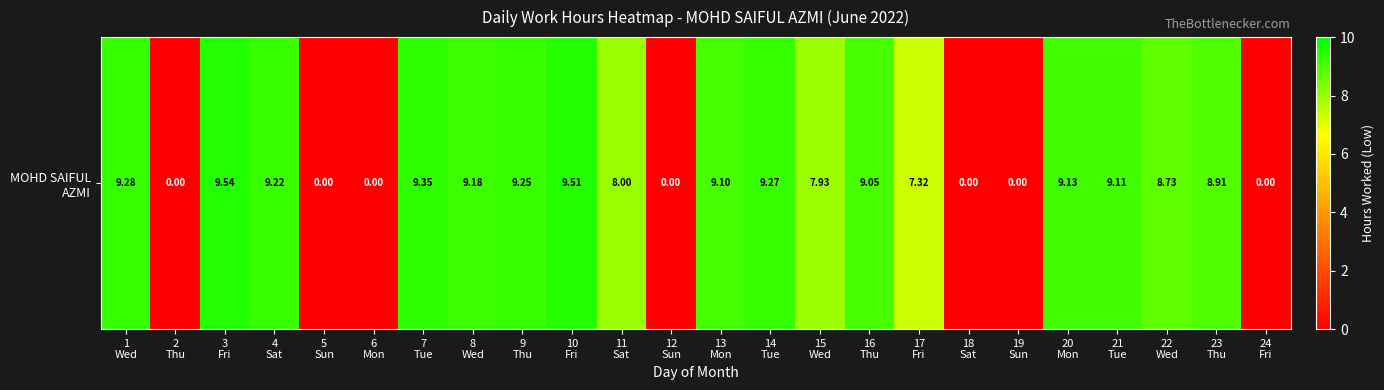

Reading left to right, what are all the values shown in this chart?

9.3	0.0	9.5	9.2	0.0	0.0	9.3	9.2	9.2	9.5	8.0	0.0	9.1	9.3	7.9	9.1	7.3	0.0	0.0	9.1	9.1	8.7	8.9	0.0